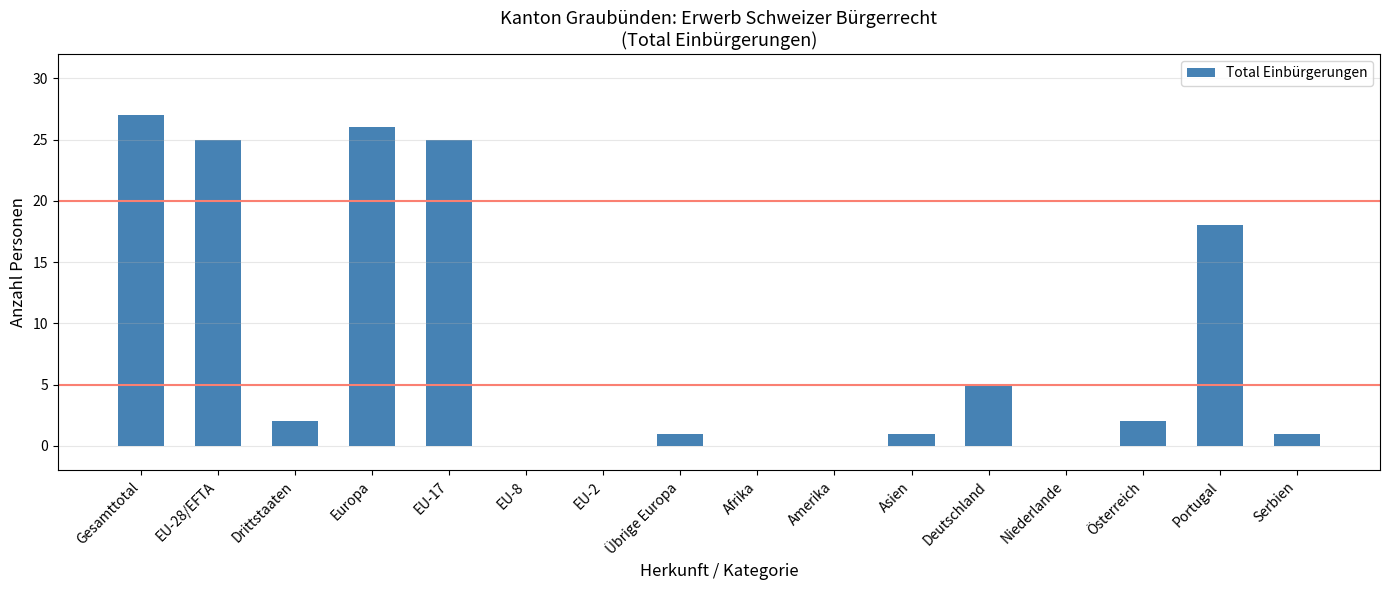

Which label corresponds to the largest value in the chart?

Gesamttotal